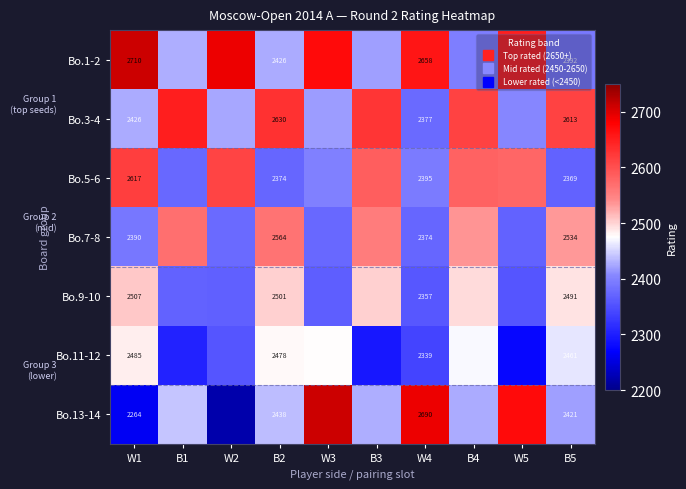

How many data points in Bo.3-4 are above 2613?

3